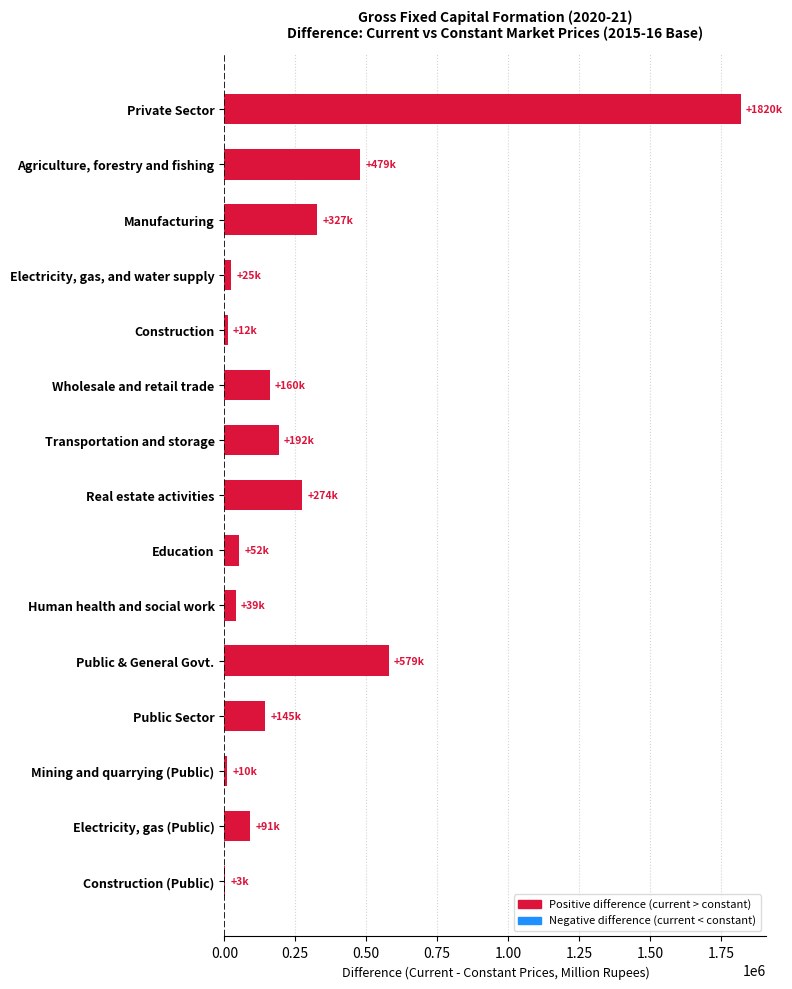

True or false: the data shows 479224.0 at Agriculture, forestry and fishing.

True